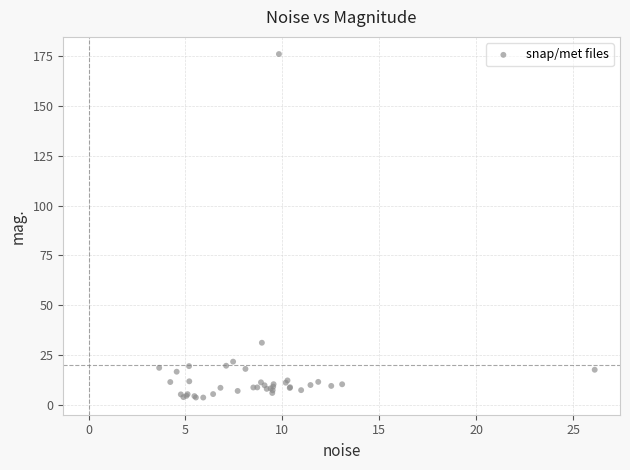

What Y value in the scatter plot is closest to 89?

31.2